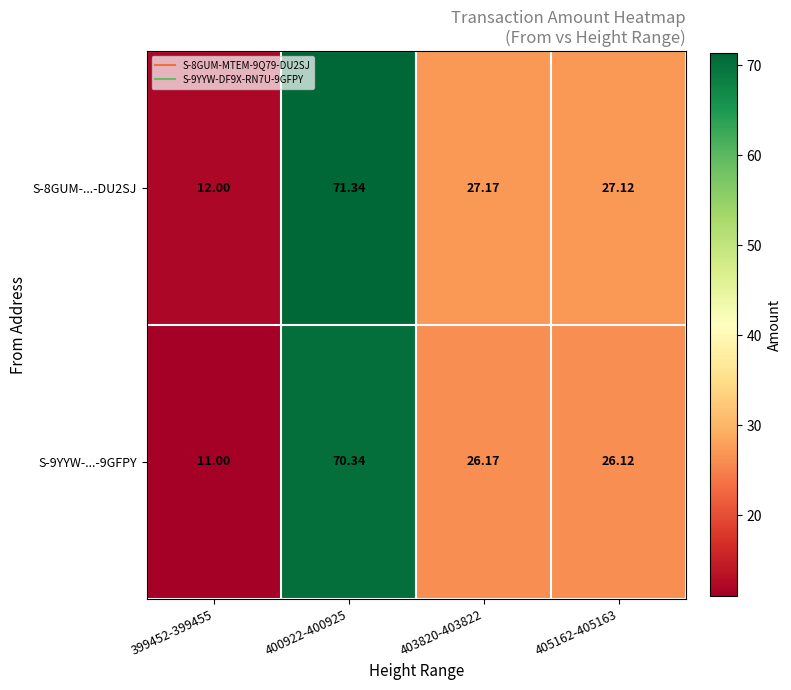

Is the value of S-9YYW-...-9GFPY at 399452-399455 greater than the value of S-8GUM-...-DU2SJ at 400922-400925?

No